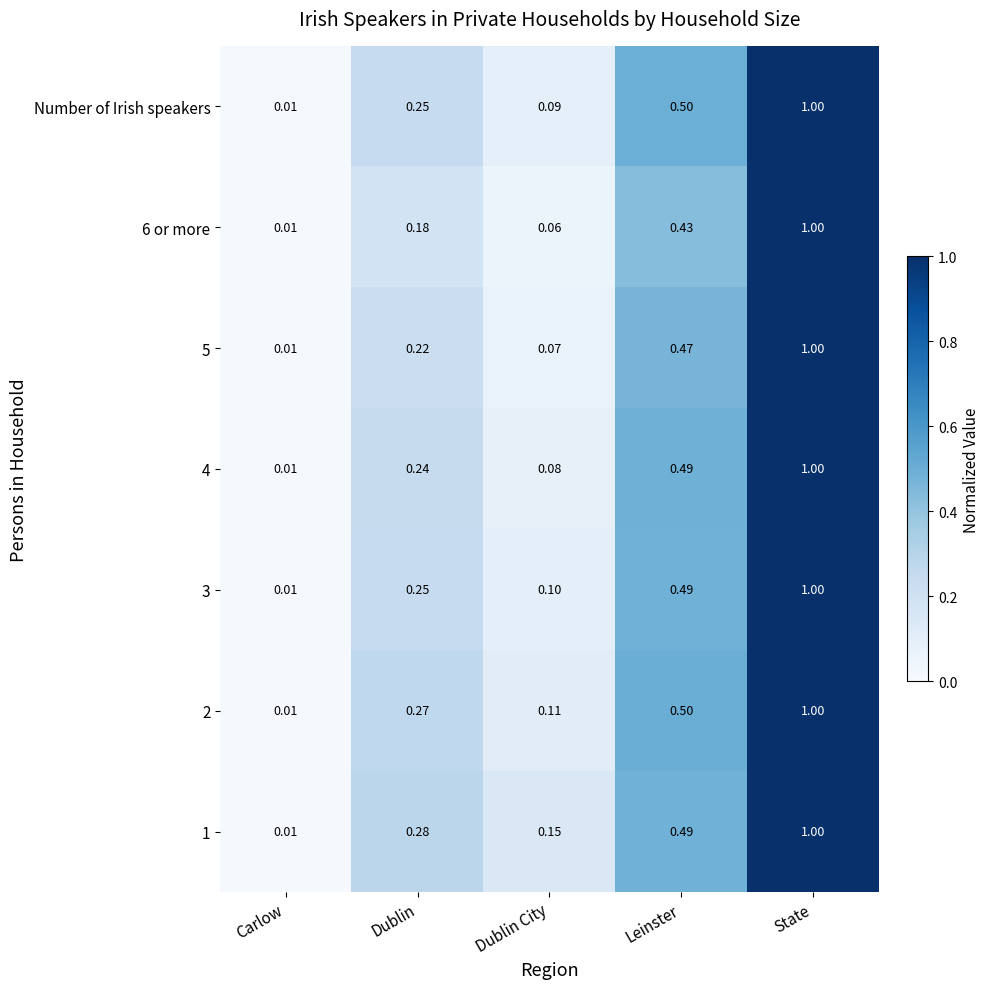

Which label corresponds to the largest value in the chart?

State